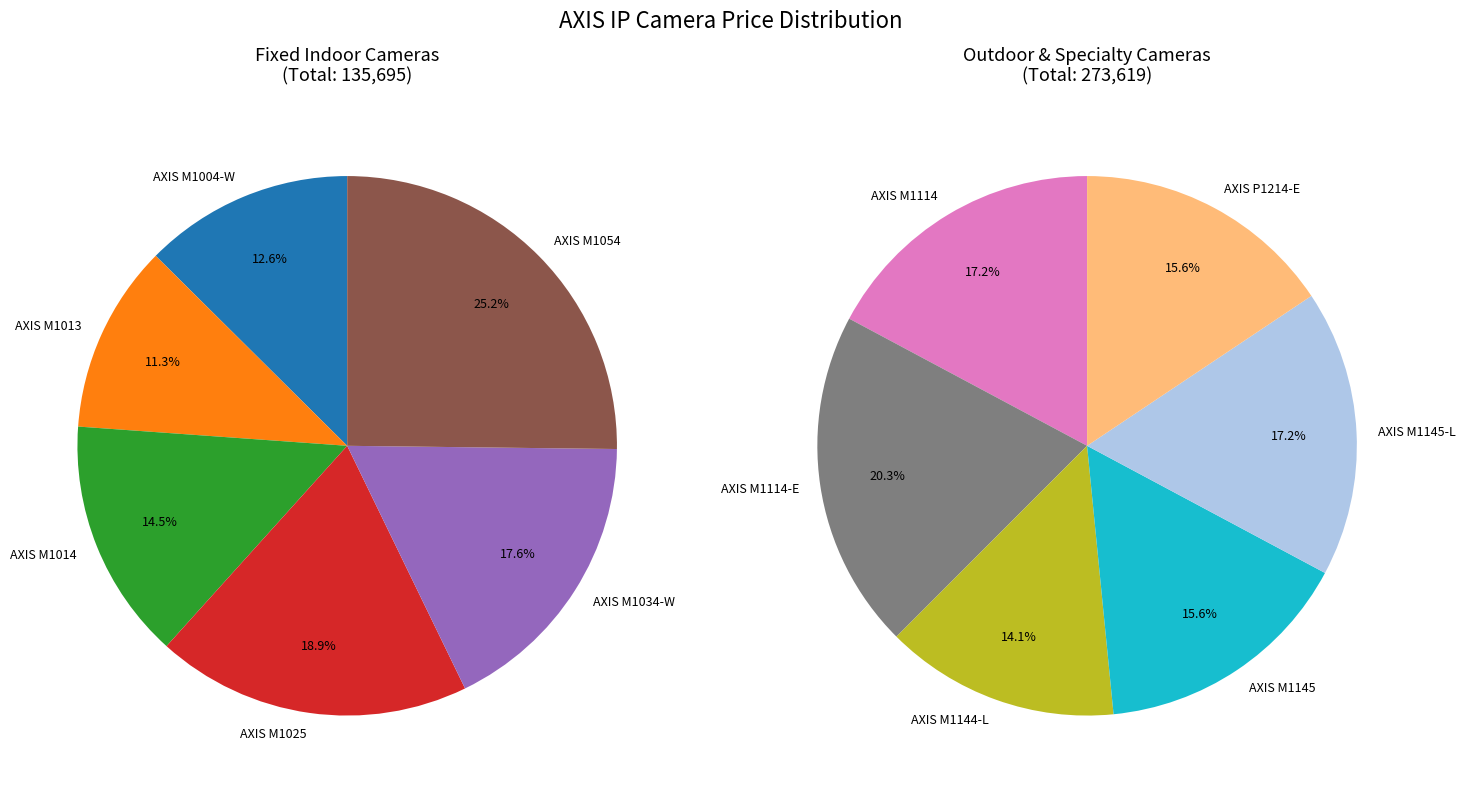

Rank the categories by value from lowest to highest.

AXIS M1013, AXIS M1004-W, AXIS M1014, AXIS M1034-W, AXIS M1025, AXIS M1054, AXIS M1144-L, AXIS M1145, AXIS P1214-E, AXIS M1114, AXIS M1145-L, AXIS M1114-E